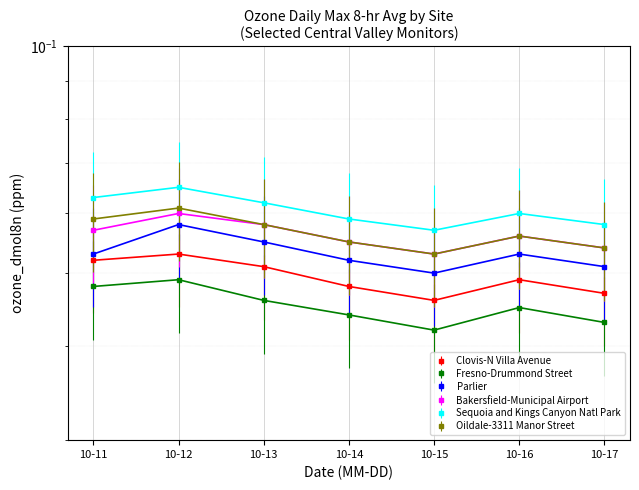

Is the value of Clovis-N Villa Avenue at 10-11 greater than the value of Oildale-3311 Manor Street at 10-15?

No